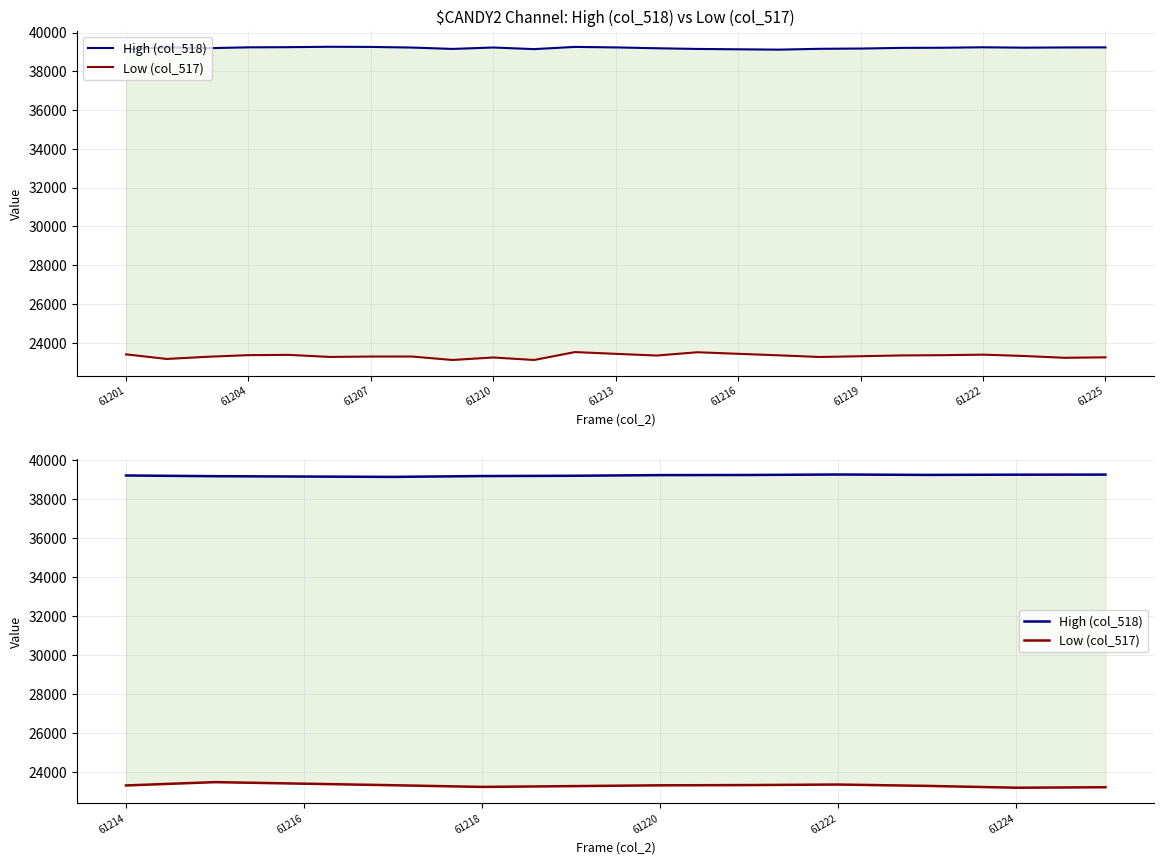

The value of Low (col_517) at 61204 is 14494. True or false?

False